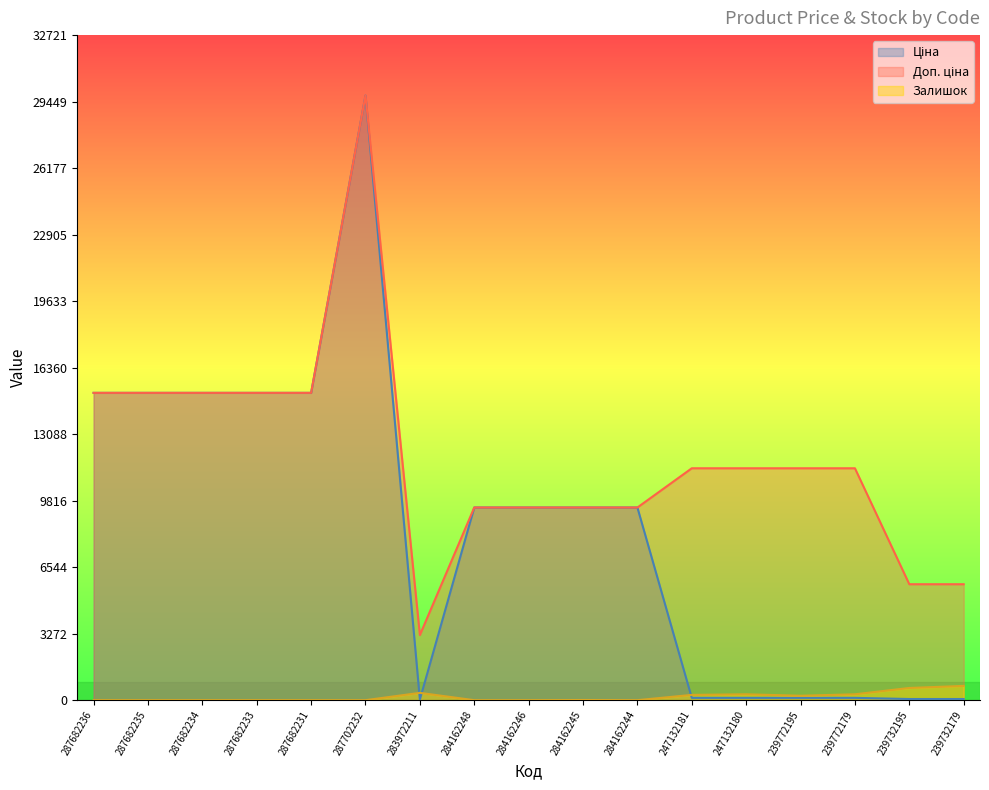

Is it true that Залишок equals 1033.7 at 239732195?

False